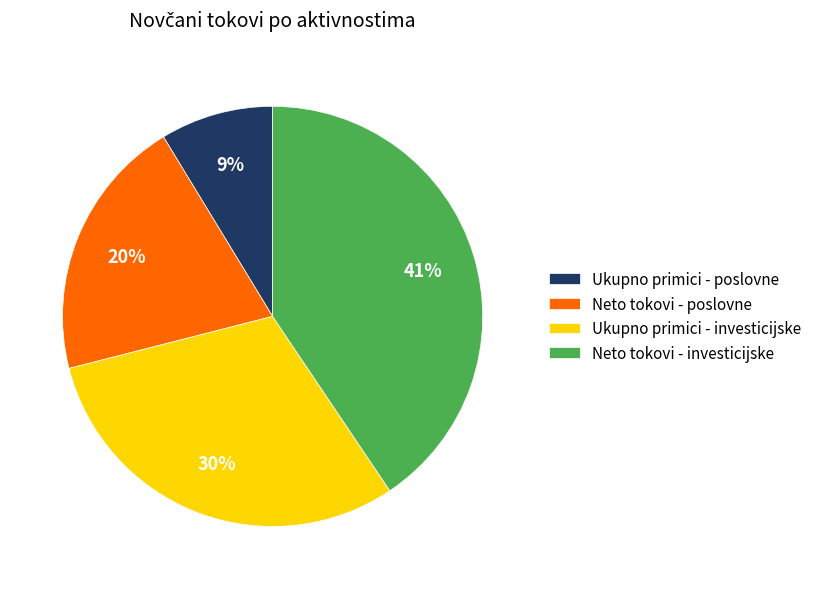

To the nearest percent, what is the average slice percentage?

25%